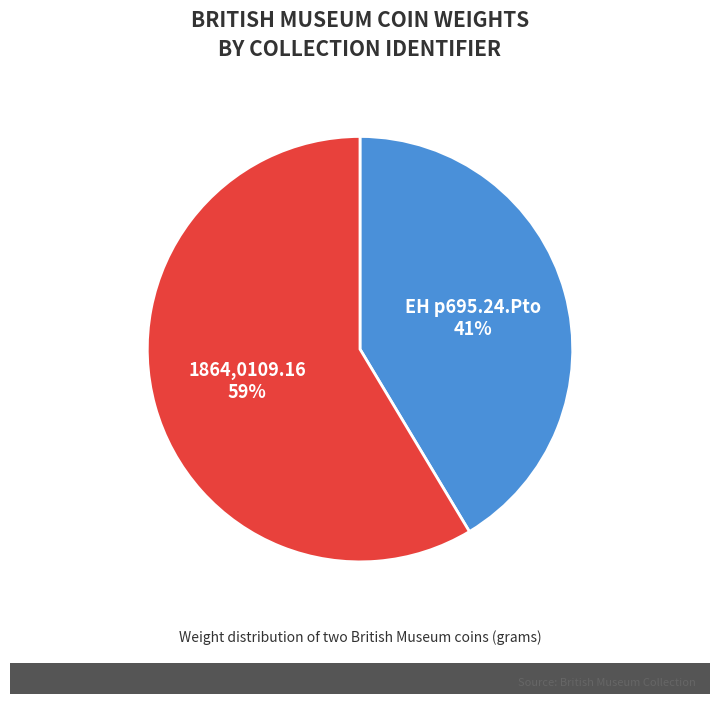

True or false: EH p695.24.Pto accounts for 41% of the total.

True